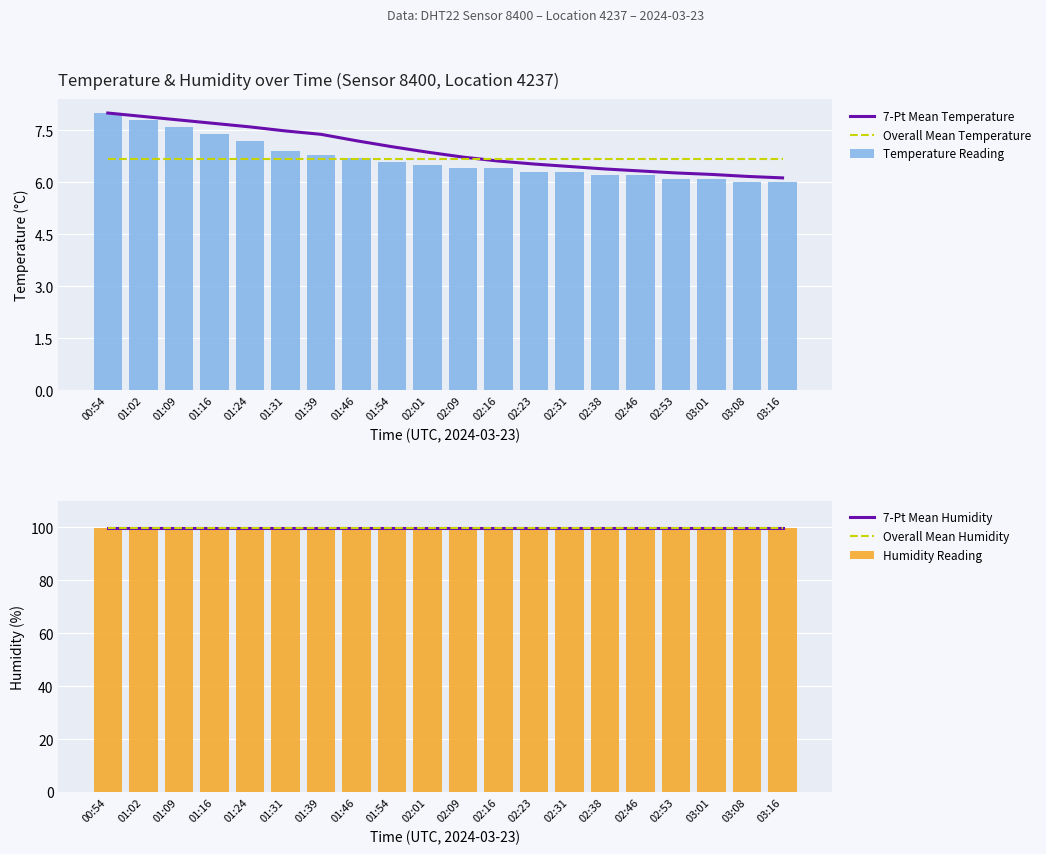

Reading left to right, what are all the values shown in this chart?

7-Pt Mean Temperature: 00:54=8.0	01:02=7.9	01:09=7.8	01:16=7.7	01:24=7.6	01:31=7.5	01:39=7.4	01:46=7.2	01:54=7.0	02:01=6.9	02:09=6.7	02:16=6.6	02:23=6.5	02:31=6.5	02:38=6.4	02:46=6.3	02:53=6.3	03:01=6.2	03:08=6.2	03:16=6.1
Overall Mean Temperature: 00:54=6.7	01:02=6.7	01:09=6.7	01:16=6.7	01:24=6.7	01:31=6.7	01:39=6.7	01:46=6.7	01:54=6.7	02:01=6.7	02:09=6.7	02:16=6.7	02:23=6.7	02:31=6.7	02:38=6.7	02:46=6.7	02:53=6.7	03:01=6.7	03:08=6.7	03:16=6.7
Temperature Reading: 00:54=8.0	01:02=7.8	01:09=7.6	01:16=7.4	01:24=7.2	01:31=6.9	01:39=6.8	01:46=6.7	01:54=6.6	02:01=6.5	02:09=6.4	02:16=6.4	02:23=6.3	02:31=6.3	02:38=6.2	02:46=6.2	02:53=6.1	03:01=6.1	03:08=6.0	03:16=6.0
7-Pt Mean Humidity: 00:54=99.9	01:02=99.9	01:09=99.9	01:16=99.9	01:24=99.9	01:31=99.9	01:39=99.9	01:46=99.9	01:54=99.9	02:01=99.9	02:09=99.9	02:16=99.9	02:23=99.9	02:31=99.9	02:38=99.9	02:46=99.9	02:53=99.9	03:01=99.9	03:08=99.9	03:16=99.9
Overall Mean Humidity: 00:54=99.9	01:02=99.9	01:09=99.9	01:16=99.9	01:24=99.9	01:31=99.9	01:39=99.9	01:46=99.9	01:54=99.9	02:01=99.9	02:09=99.9	02:16=99.9	02:23=99.9	02:31=99.9	02:38=99.9	02:46=99.9	02:53=99.9	03:01=99.9	03:08=99.9	03:16=99.9
Humidity Reading: 00:54=99.9	01:02=99.9	01:09=99.9	01:16=99.9	01:24=99.9	01:31=99.9	01:39=99.9	01:46=99.9	01:54=99.9	02:01=99.9	02:09=99.9	02:16=99.9	02:23=99.9	02:31=99.9	02:38=99.9	02:46=99.9	02:53=99.9	03:01=99.9	03:08=99.9	03:16=99.9